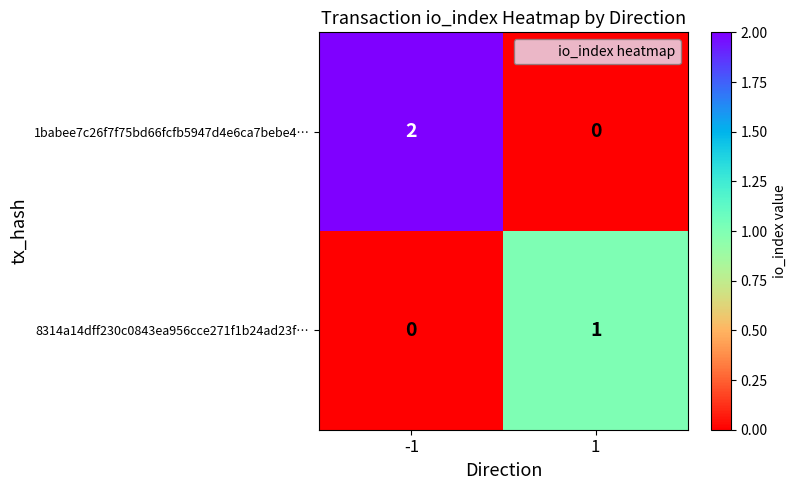

Rank the series by their average value, from lowest to highest.

8314a14dff230c0843ea956cce271f1b24ad23f…, 1babee7c26f7f75bd66fcfb5947d4e6ca7bebe4…